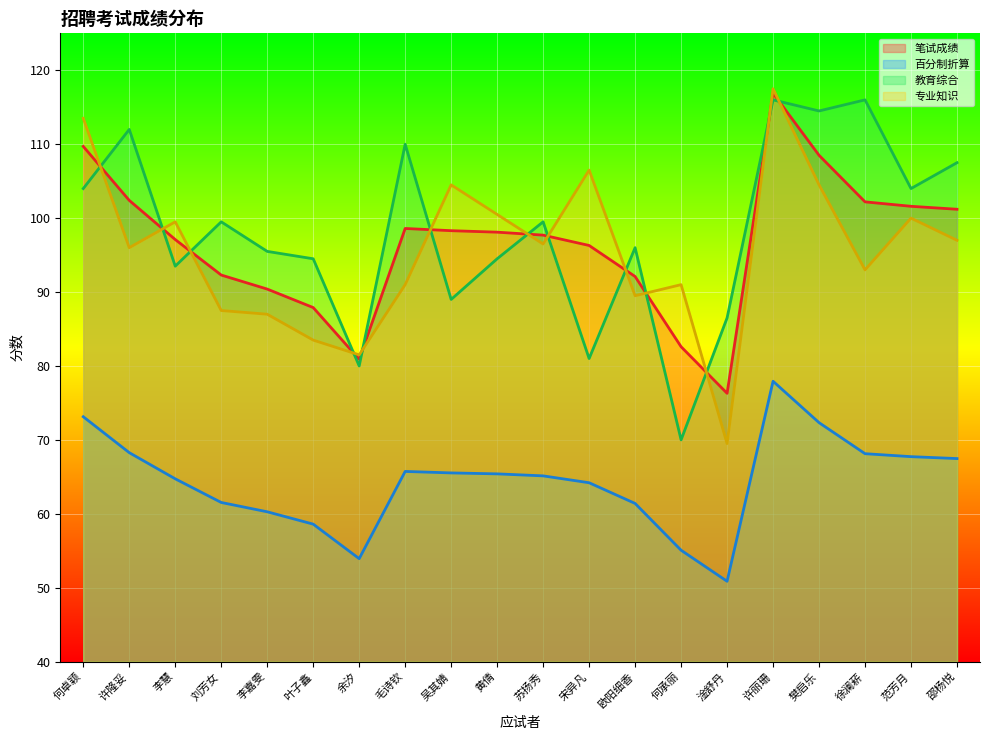

True or false: 百分制折算 and 专业知识 cross at least once.

False